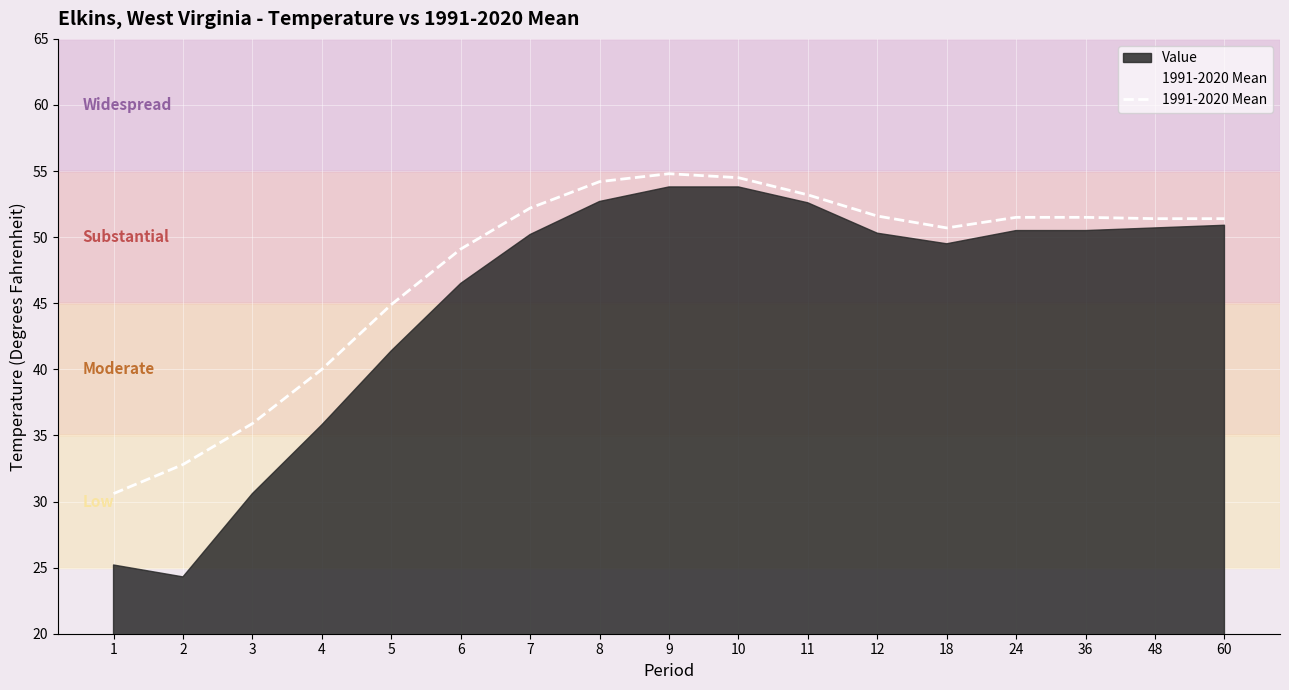

What is the sum of all values?

810.3